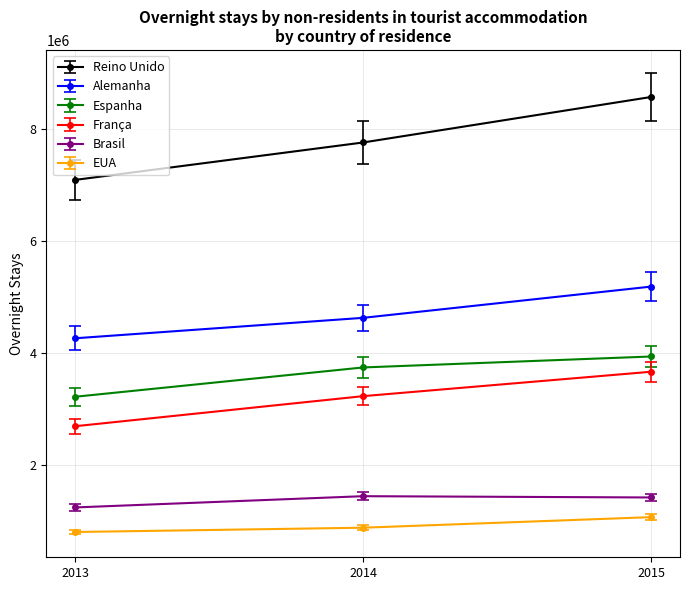

Between 2013 and 2014, which series saw the biggest shift?

Reino Unido